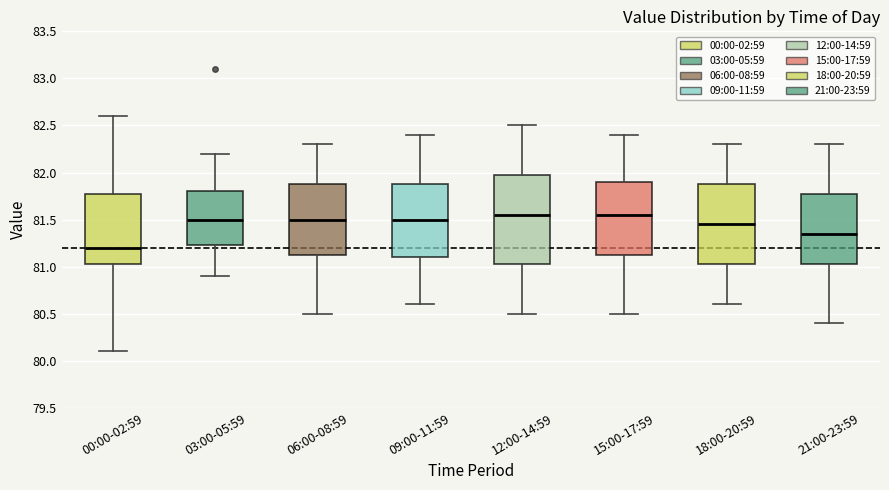

Which box is the tallest, from its lower edge to its upper edge?

12:00-14:59